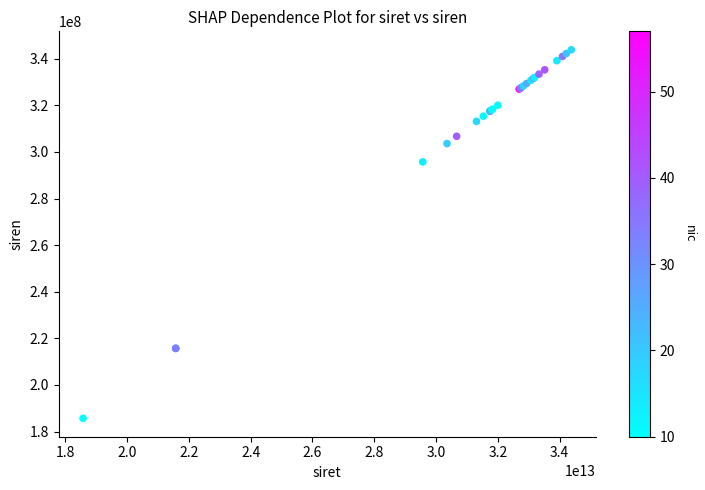

What Y value in the scatter plot is closest to 264761974?

295700785